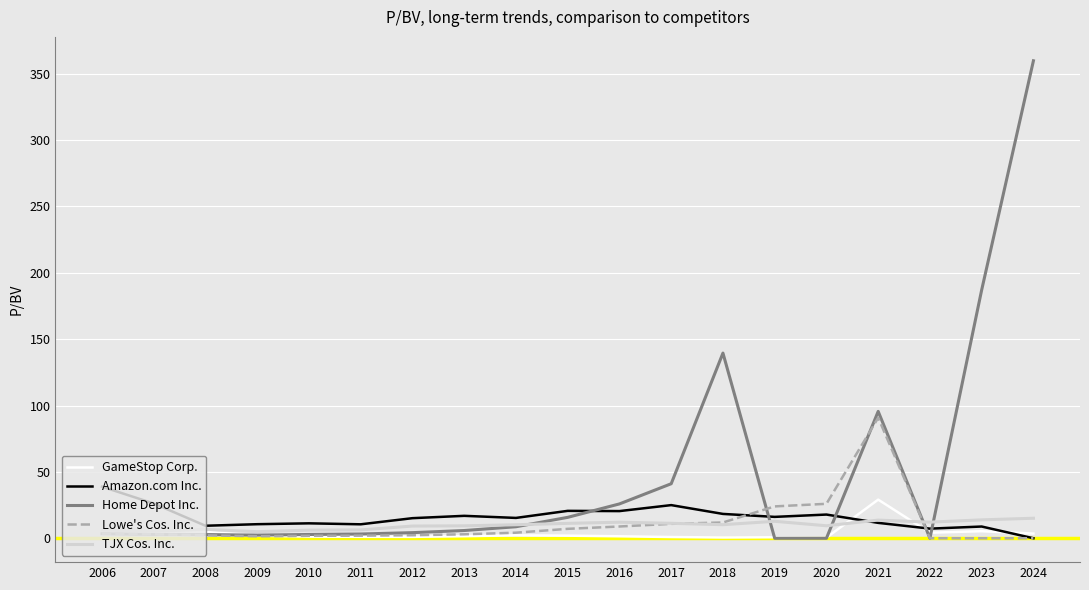

Which category has the highest value in the Amazon.com Inc. series?

2006